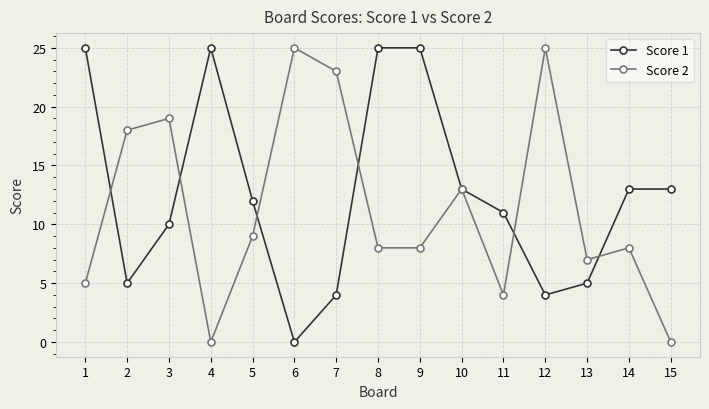

What is the greatest value displayed?

25